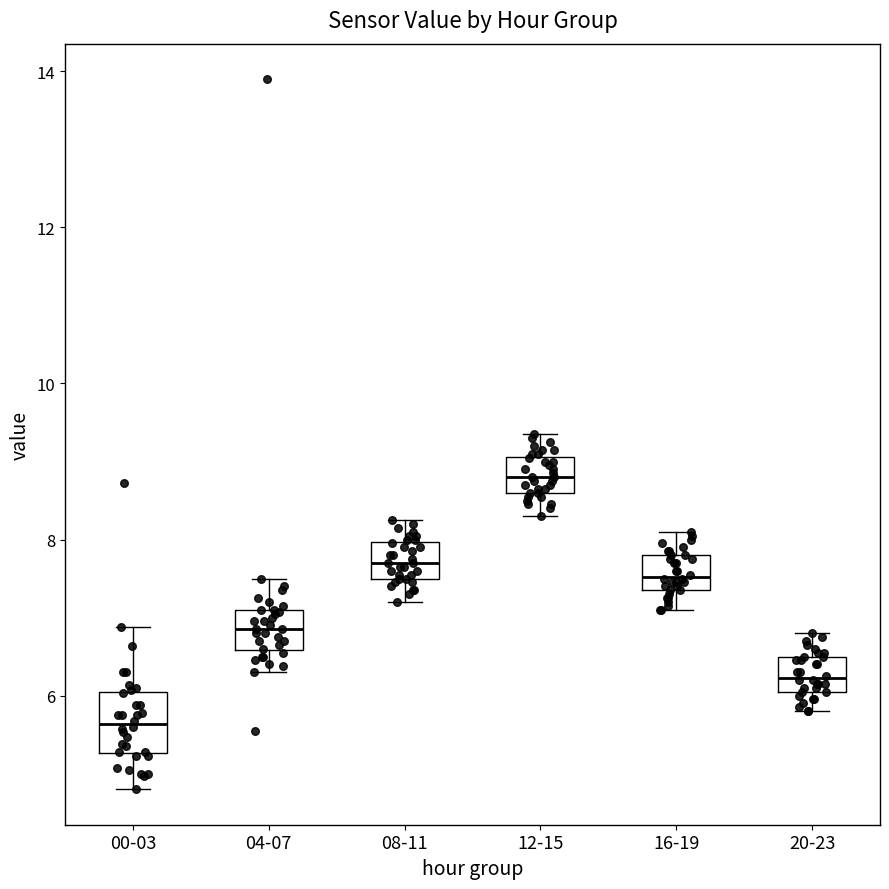

Which box's median line is the highest?

12-15